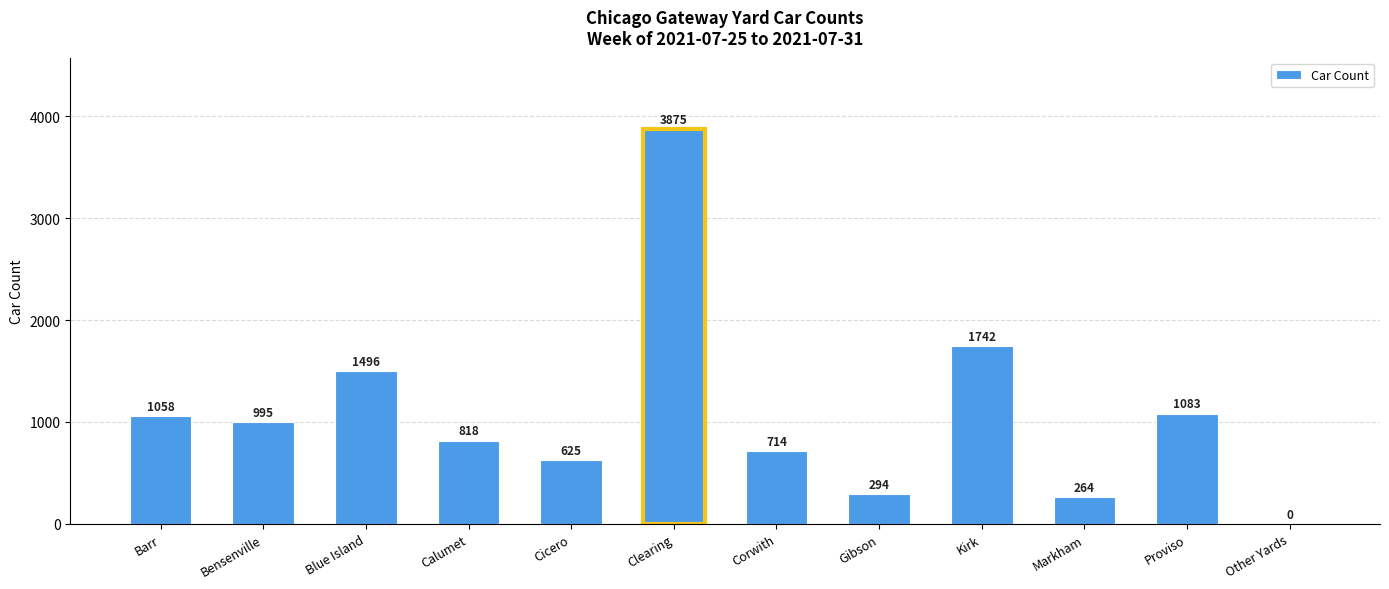

The value at Clearing is 6385. True or false?

False